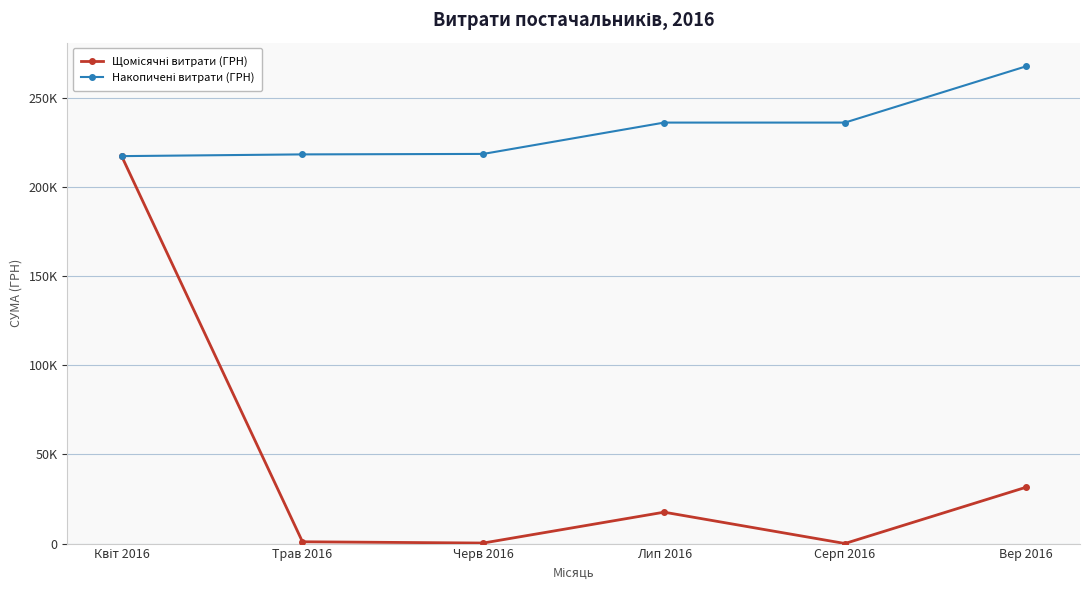

True or false: Щомісячні витрати (ГРН) has a value of 217312.5 at Квіт 2016.

True